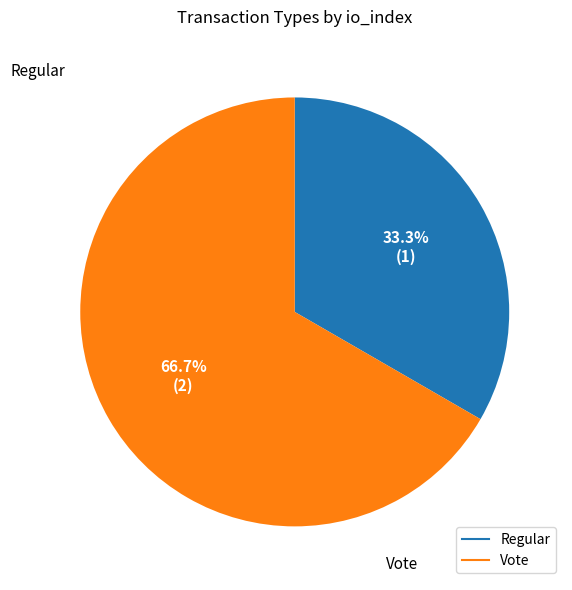

Which category has the smallest portion of the pie?

Regular (direction=-1)